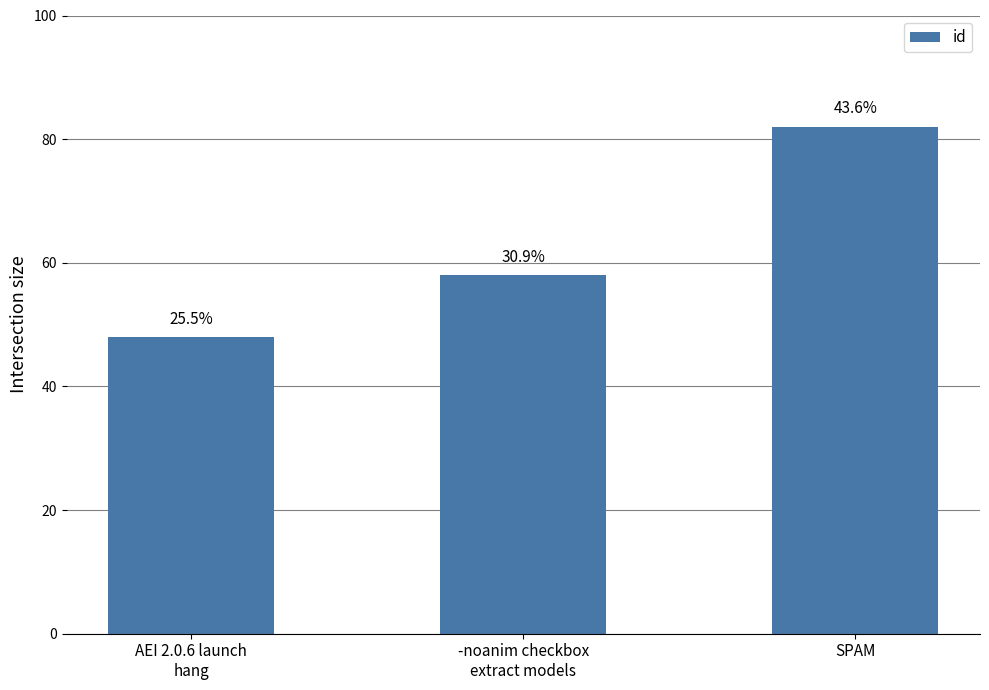

Are the bars horizontal?

No